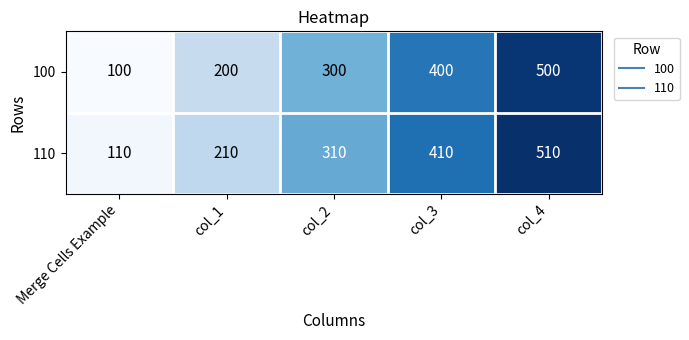

The 110 series shows 310 at col_2. True or false?

True